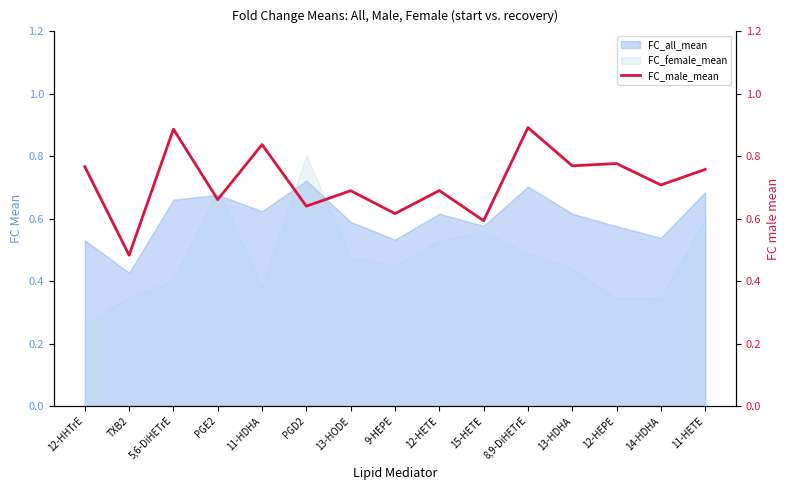

How many interior local valleys (lower than both neighbors) does the data have?

7